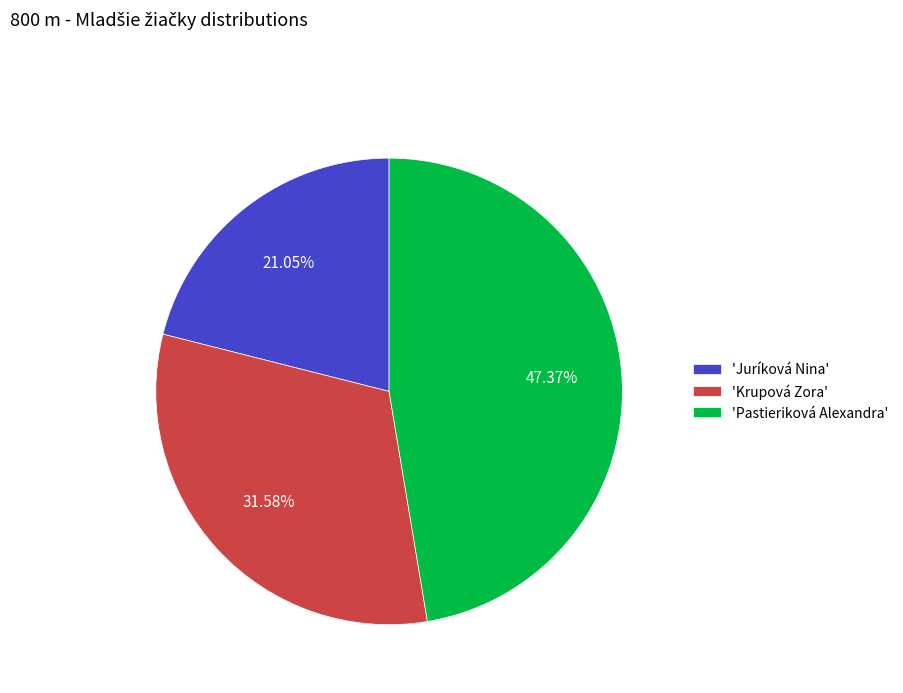

Rank the categories by value from highest to lowest.

'Pastieriková Alexandra', 'Krupová Zora', 'Juríková Nina'